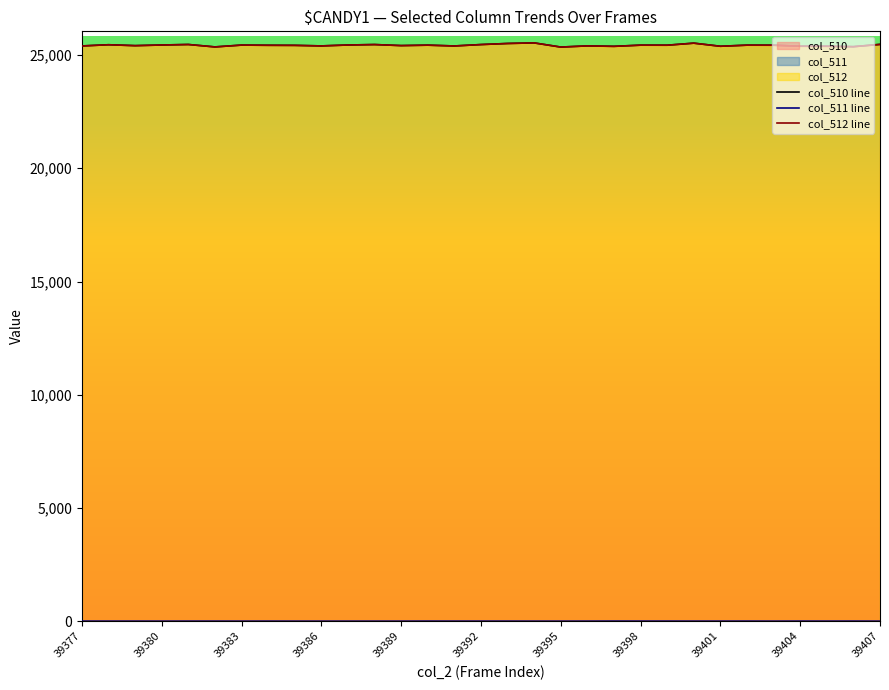

What is the difference between the highest and lowest values at 39380?

25444